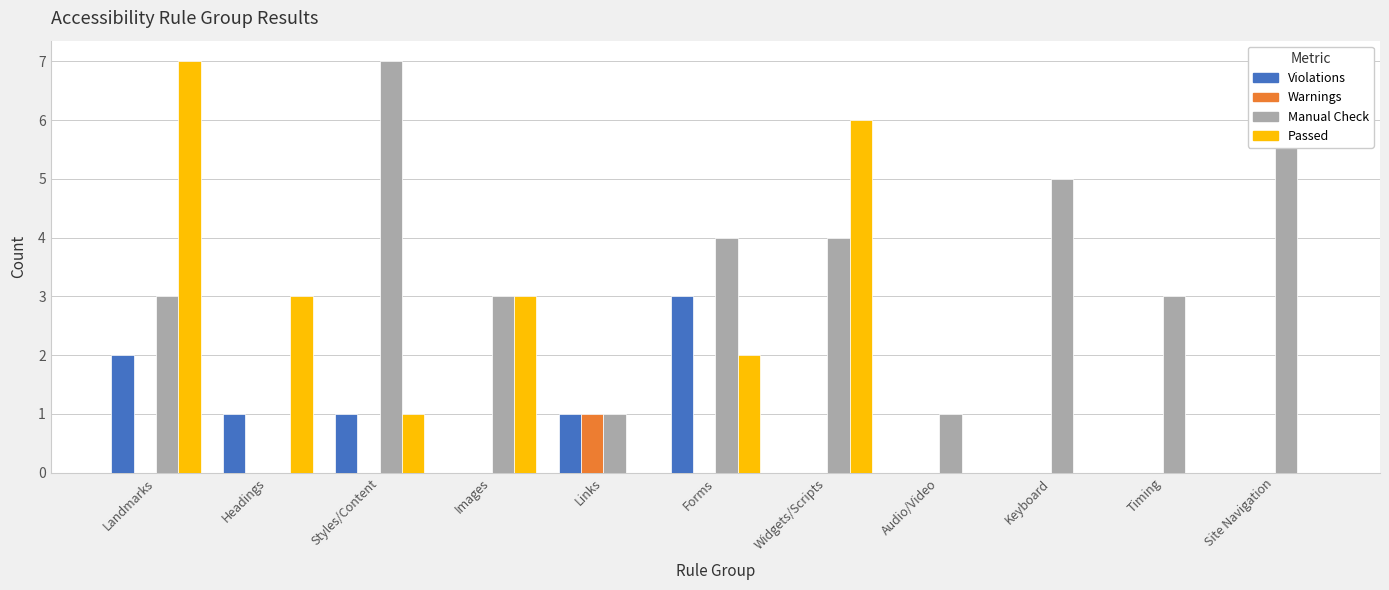

Is the value of Warnings at Forms greater than the value of Passed at Headings?

No